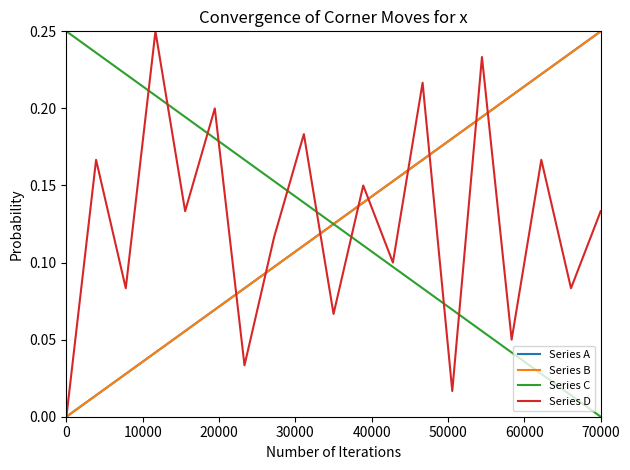

Reading right to left, what are all the values shown in this chart?

Series A: 0.2	0.2	0.2	0.2	0.2	0.2	0.2	0.2	0.1	0.1	0.1	0.1	0.1	0.1	0.1	0.0	0.0	0.0	0.0
Series B: 0.2	0.2	0.2	0.2	0.2	0.2	0.2	0.2	0.1	0.1	0.1	0.1	0.1	0.1	0.1	0.0	0.0	0.0	0.0
Series C: 0.0	0.0	0.0	0.0	0.1	0.1	0.1	0.1	0.1	0.1	0.1	0.2	0.2	0.2	0.2	0.2	0.2	0.2	0.2
Series D: 0.1	0.1	0.2	0.1	0.2	0.0	0.2	0.1	0.1	0.1	0.2	0.1	0.0	0.2	0.1	0.2	0.1	0.2	0.0